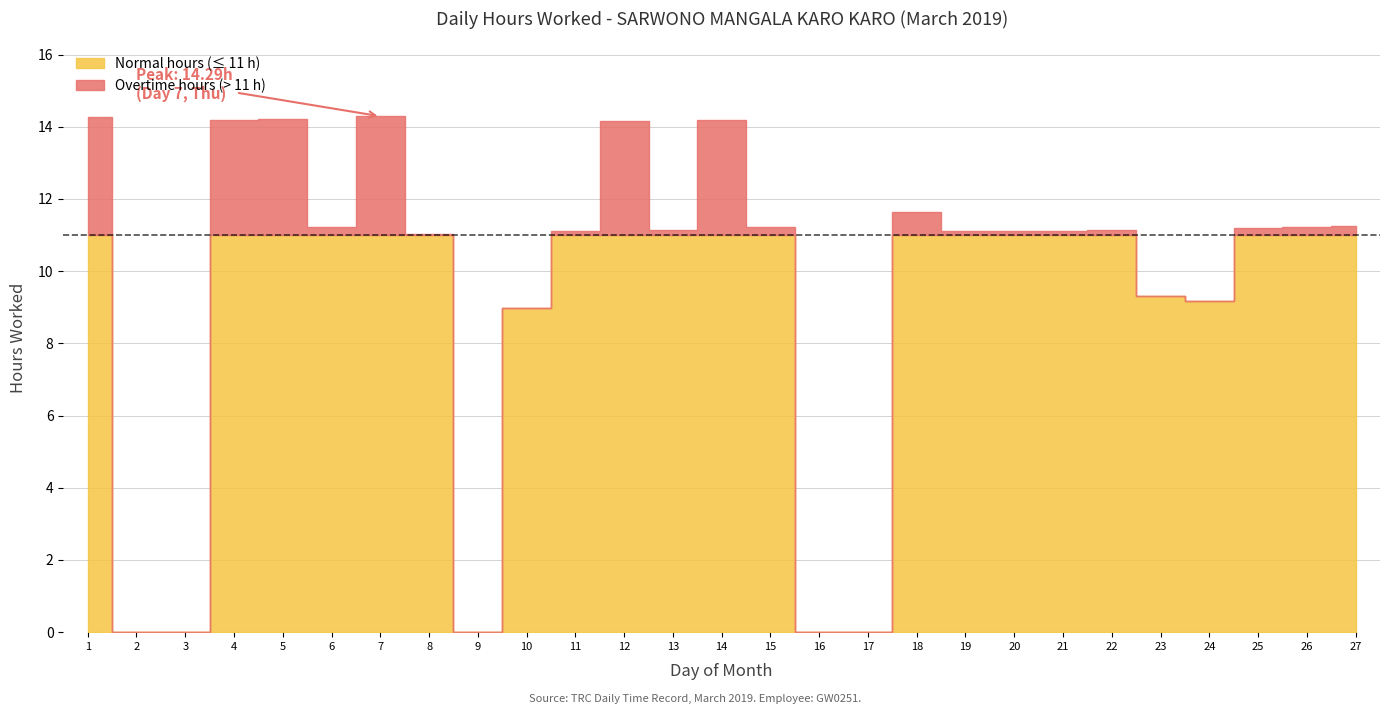

Count the number of values greater than 11.

19